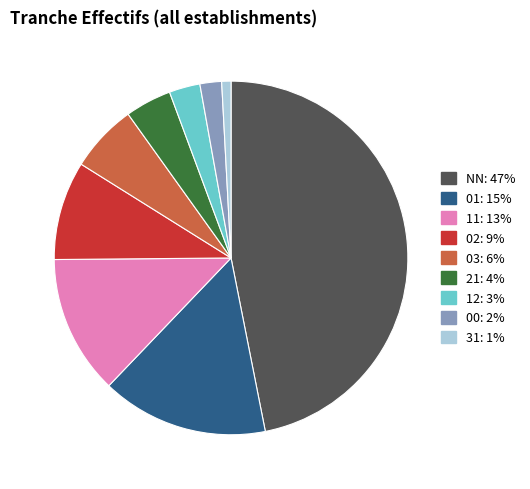

Which category has the biggest portion of the pie?

NN